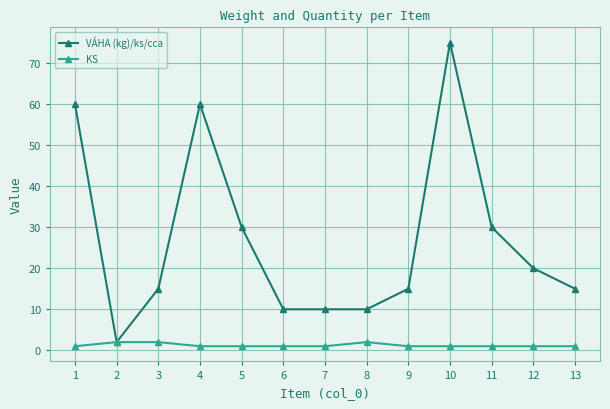

Reading left to right, what are all the values shown in this chart?

VÁHA (kg)/ks/cca: 1=60	2=2	3=15	4=60	5=30	6=10	7=10	8=10	9=15	10=75	11=30	12=20	13=15
KS: 1=1	2=2	3=2	4=1	5=1	6=1	7=1	8=2	9=1	10=1	11=1	12=1	13=1